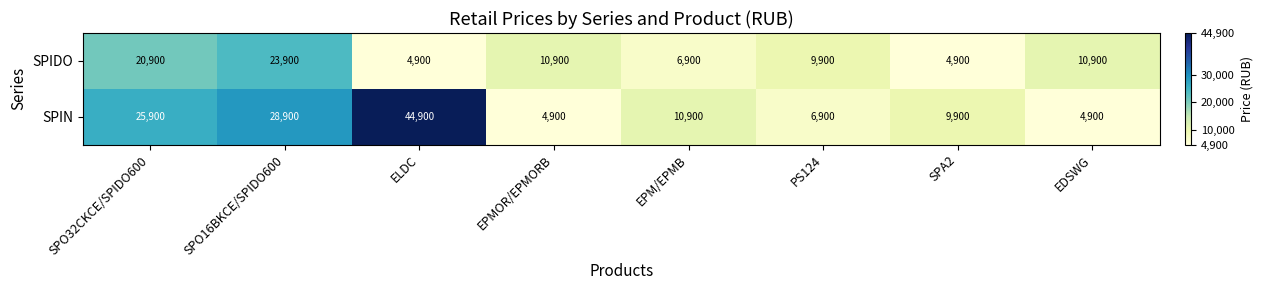

What is the difference between the second highest and second lowest values in the SPIDO series?

16000